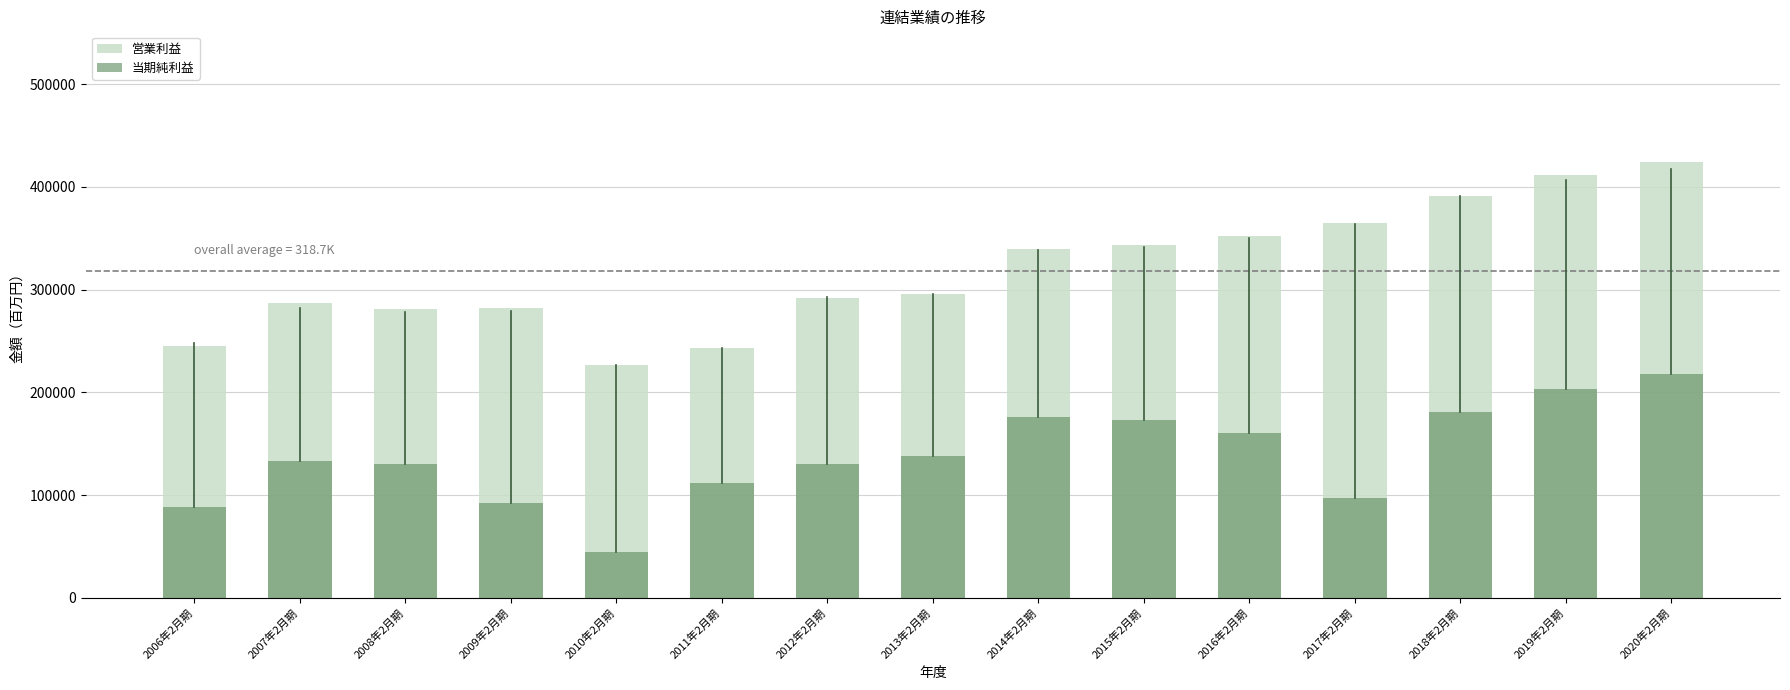

At which label does 当期純利益 first exceed 133419?

2013年2月期